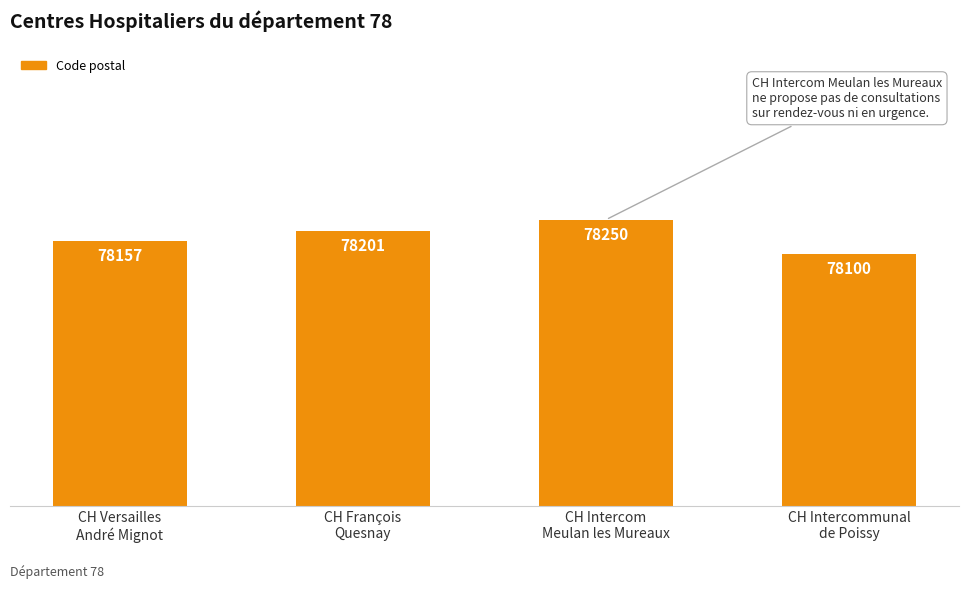

How many values are below 78201?

2